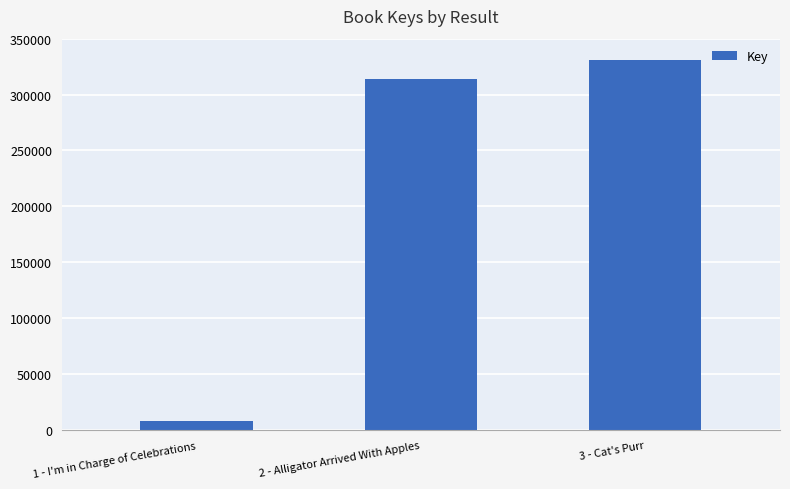

List the labels in order of value, largest first.

3 - Cat's Purr, 2 - Alligator Arrived With Apples, 1 - I'm in Charge of Celebrations